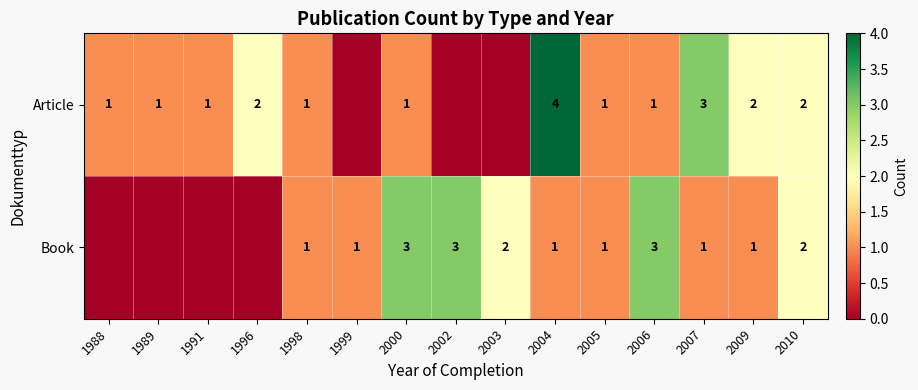

At which label does Book reach its peak?

2000